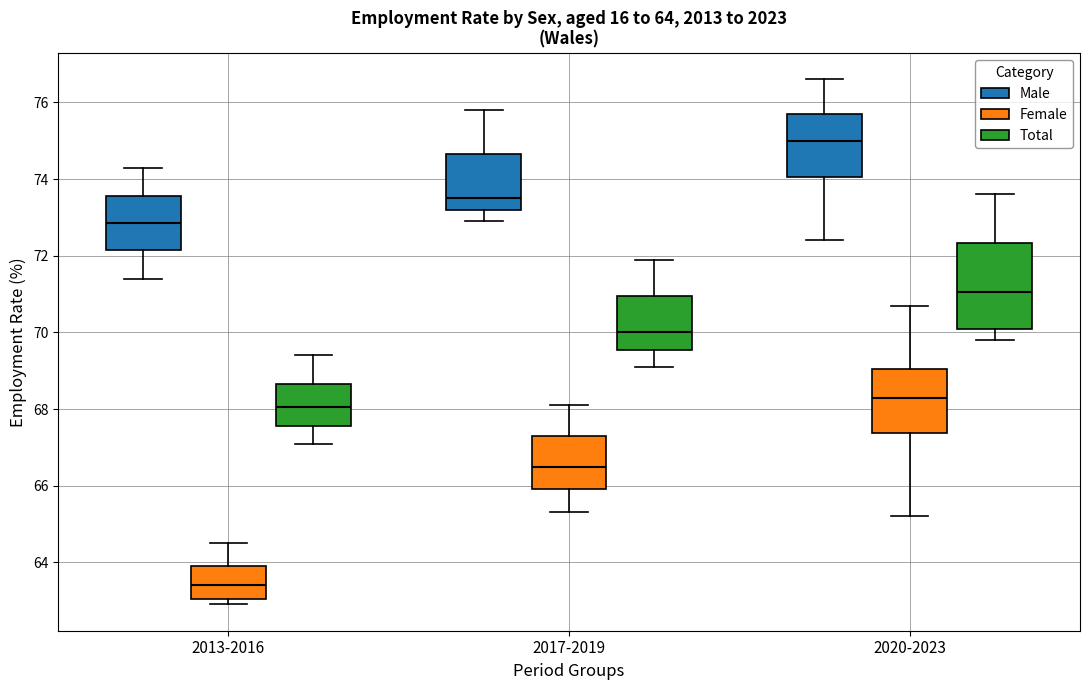

Which box's median line is the highest?

2020-2023 (Male)